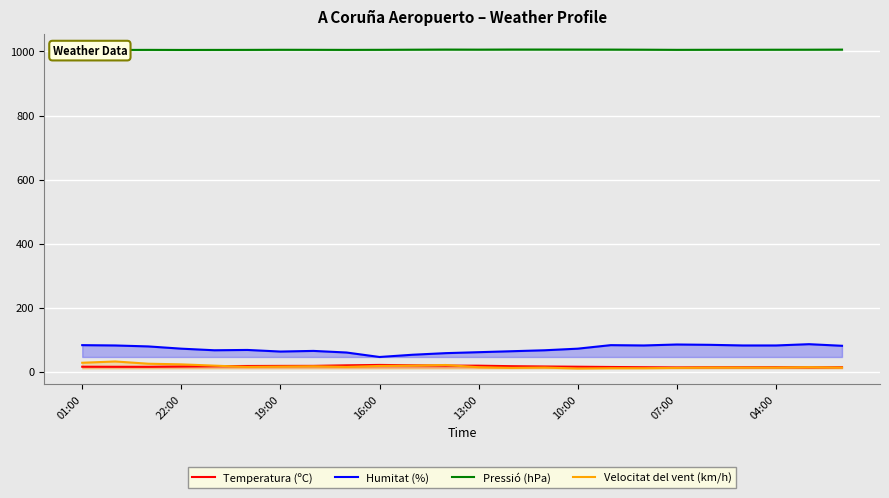

Rank the series by their maximum value, from lowest to highest.

Temperatura (ºC), Velocitat del vent (km/h), Humitat (%), Pressió (hPa)